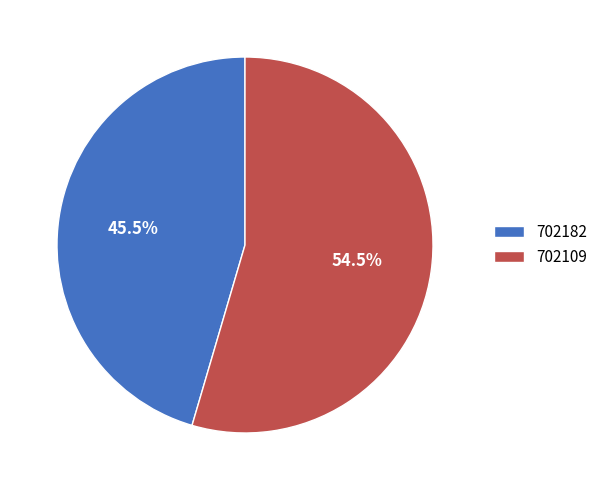

How many segments does this pie chart have?

2